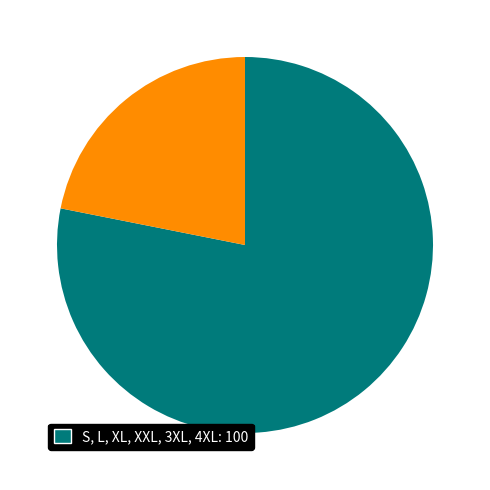

Is there a majority slice in this chart?

Yes